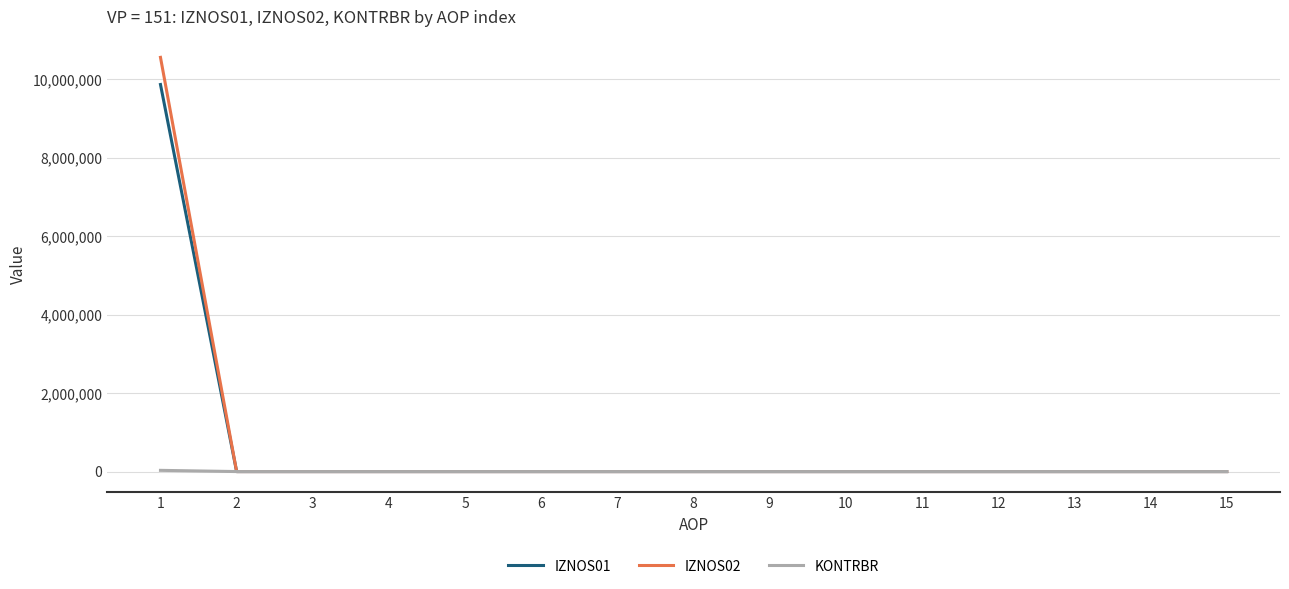

How many lines are shown in the chart?

3